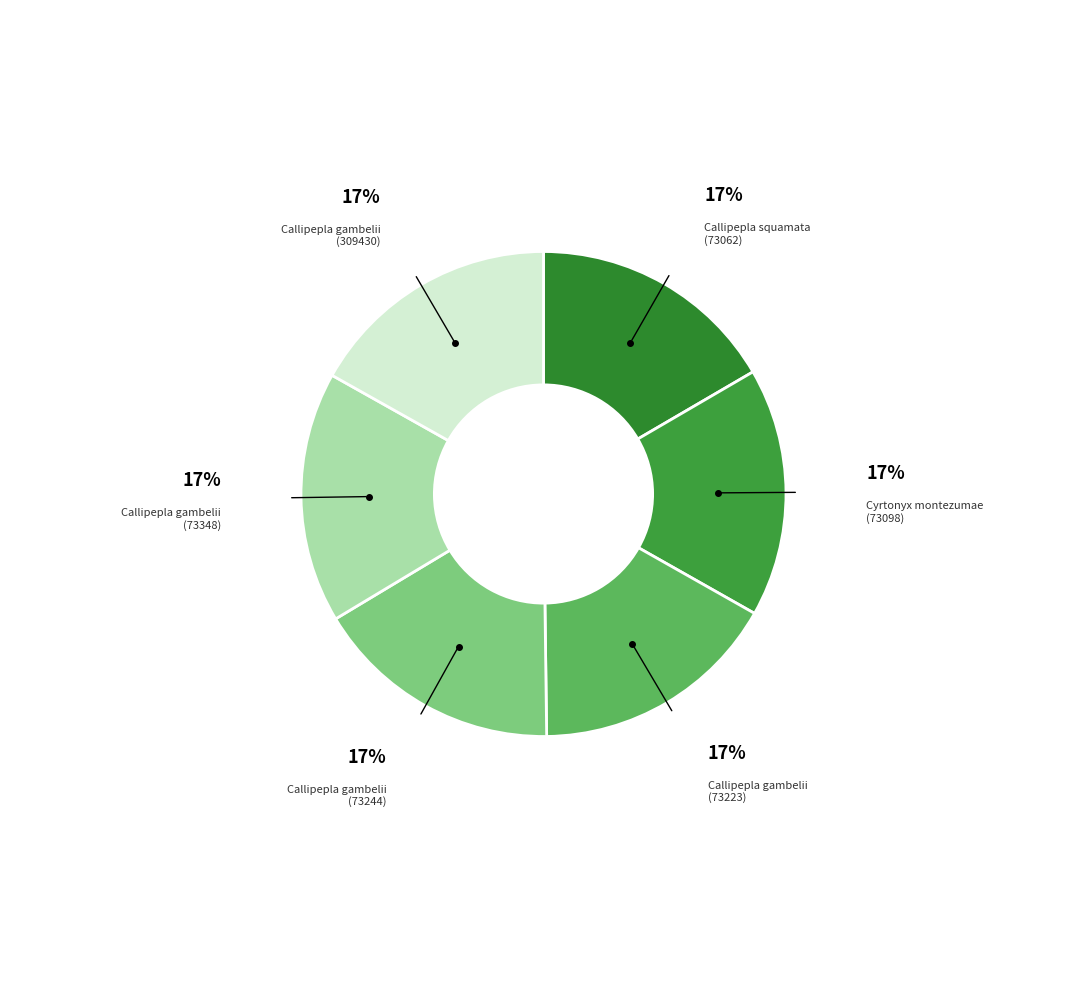

Approximately how many times larger is the value at Cyrtonyx montezumae (73098) compared to Callipepla gambelii (73348)?

1.0